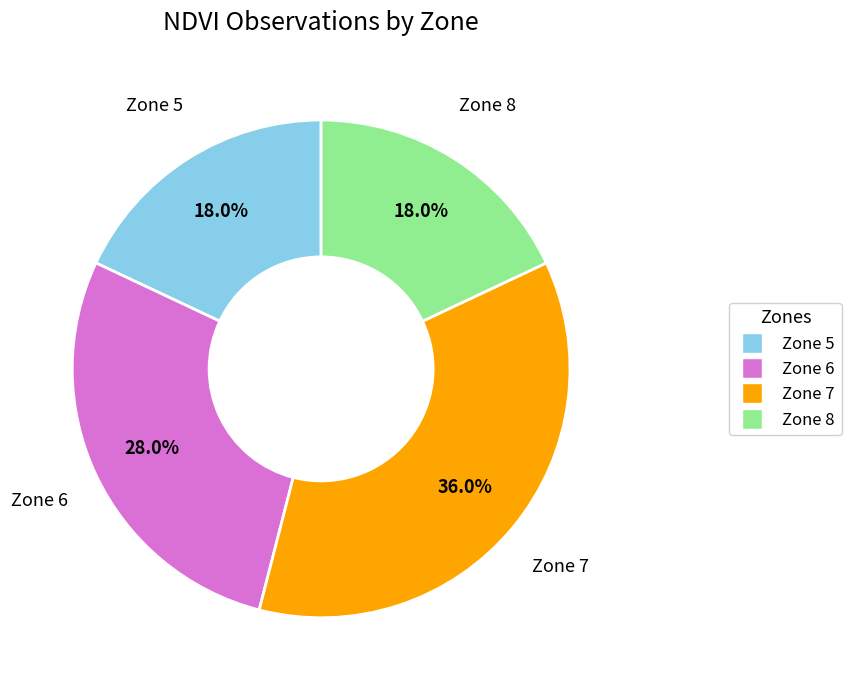

True or false: Zone 8 accounts for 12% of the total.

False